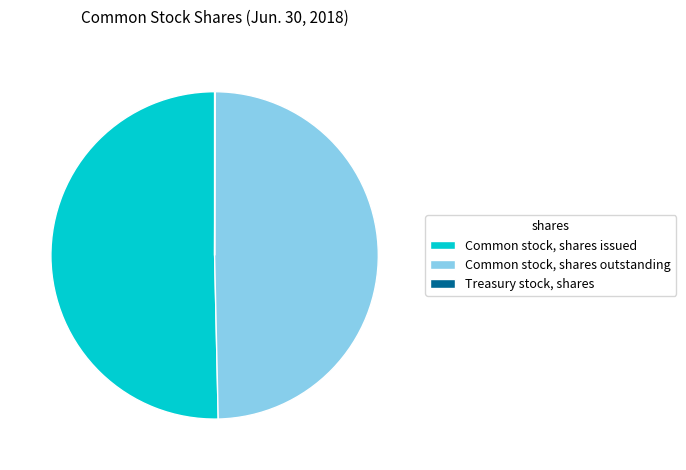

Which has a higher value, Common stock, shares outstanding or Common stock, shares issued?

Common stock, shares issued